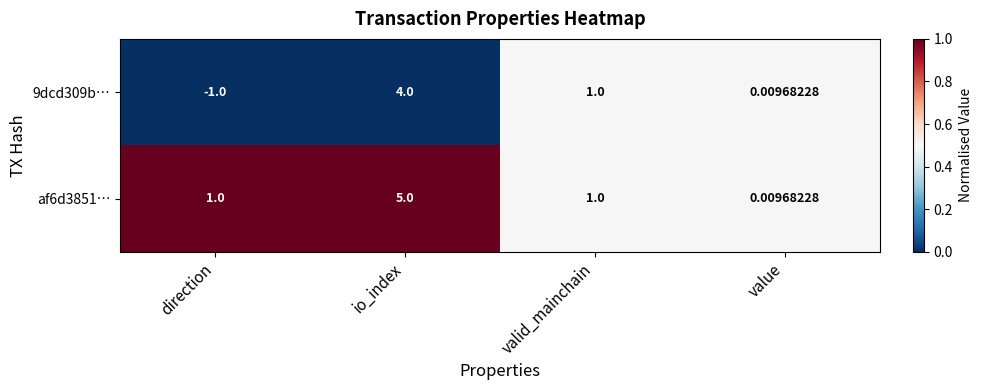

How many data points does each series have?

4